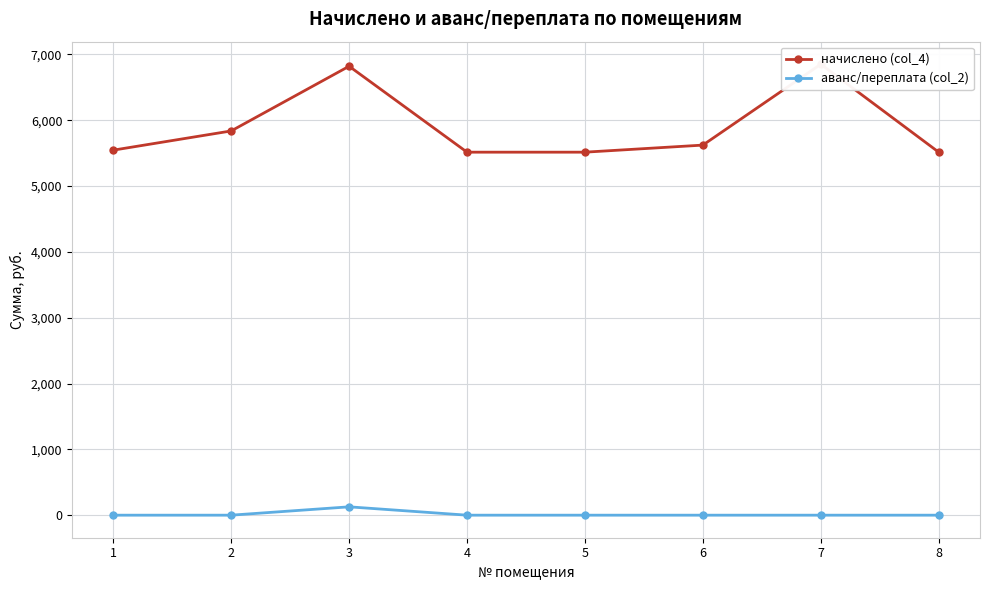

Reading left to right, list all the values displayed in this chart.

начислено (col_4): 1=5545.0	2=5836.8	3=6819.8	4=5514.2	5=5514.2	6=5621.8	7=6850.4	8=5514.2
аванс/переплата (col_2): 1=0.0	2=0.0	3=126.7	4=0.0	5=0.0	6=0.0	7=0.0	8=0.0